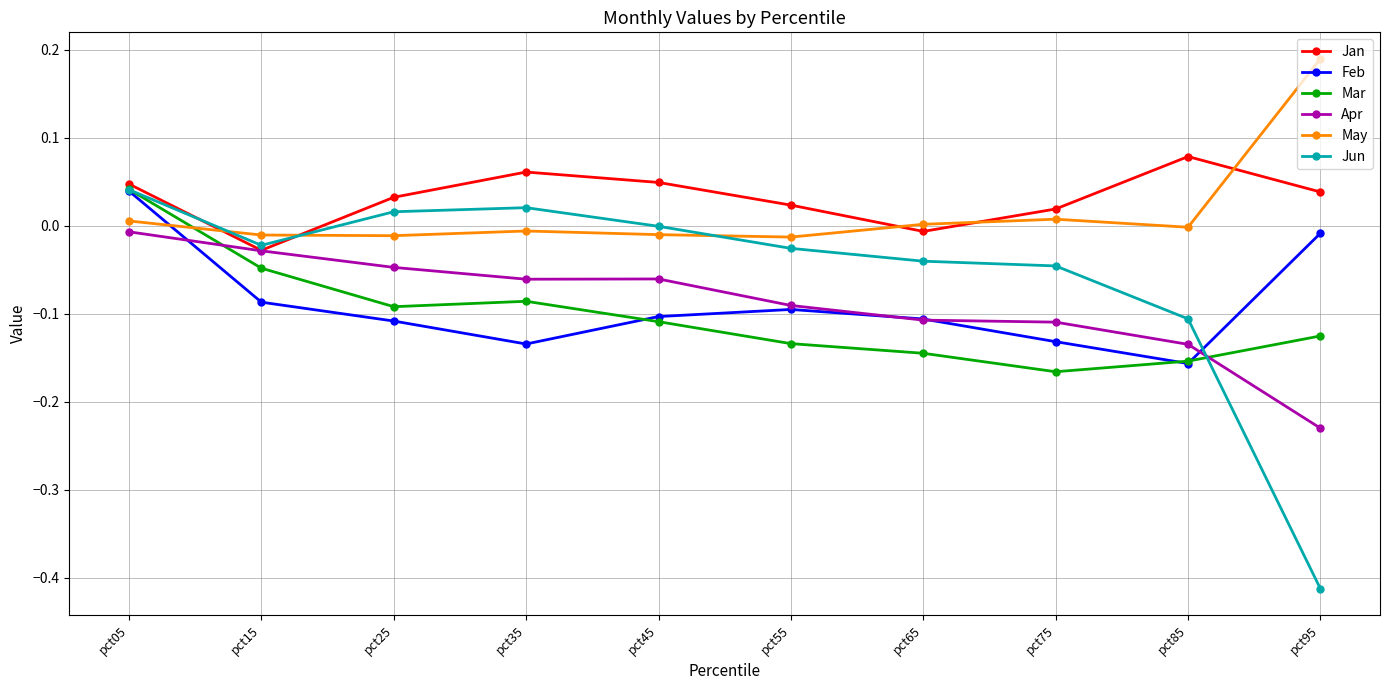

How many intersections are there between Apr and Mar?

2